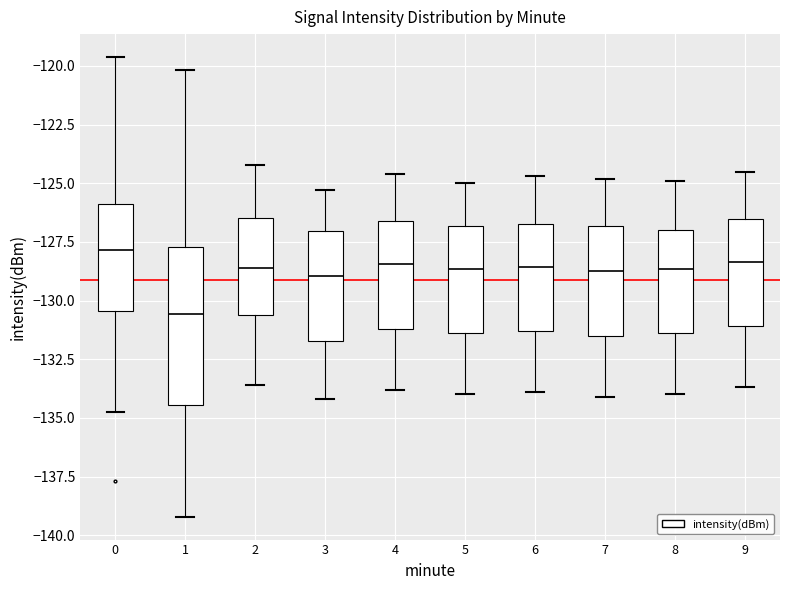

Where does the median line of the box at x = 3 sit on the y-axis? The values are not printed on the chart, so give them approximately, as read against the axis.

-129.0